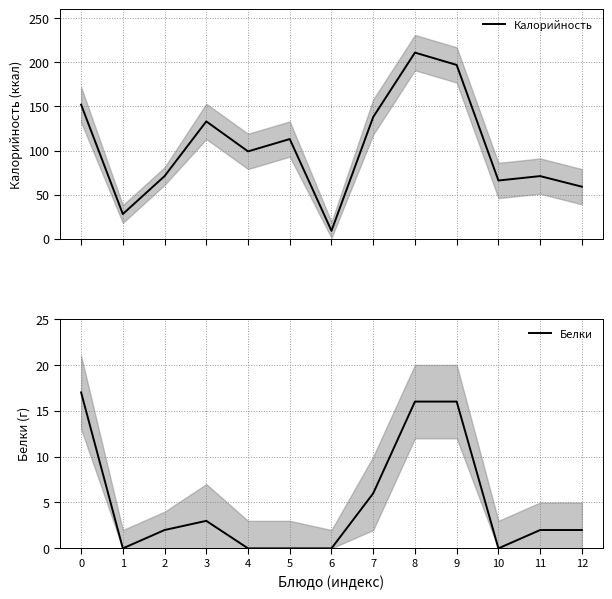

What is the average value of the Белки series?

5